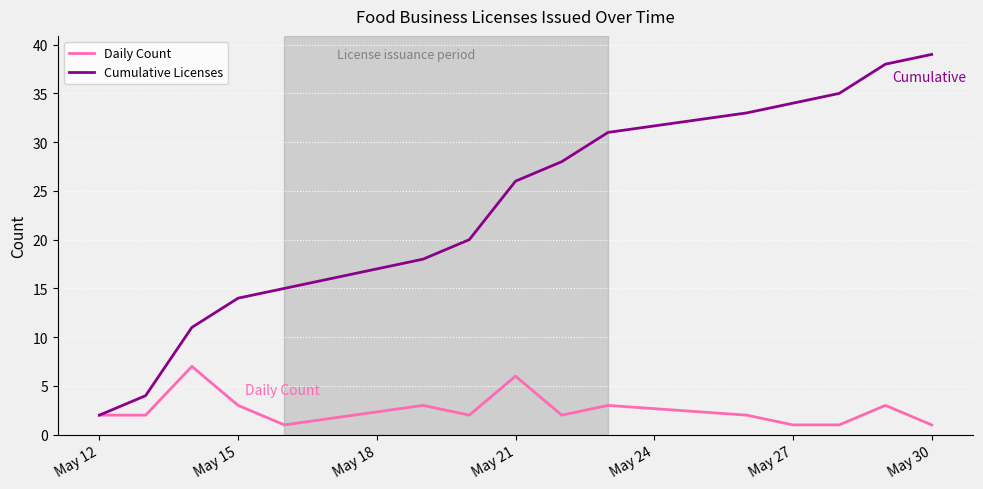

What is the average value of the Daily Count series?

3